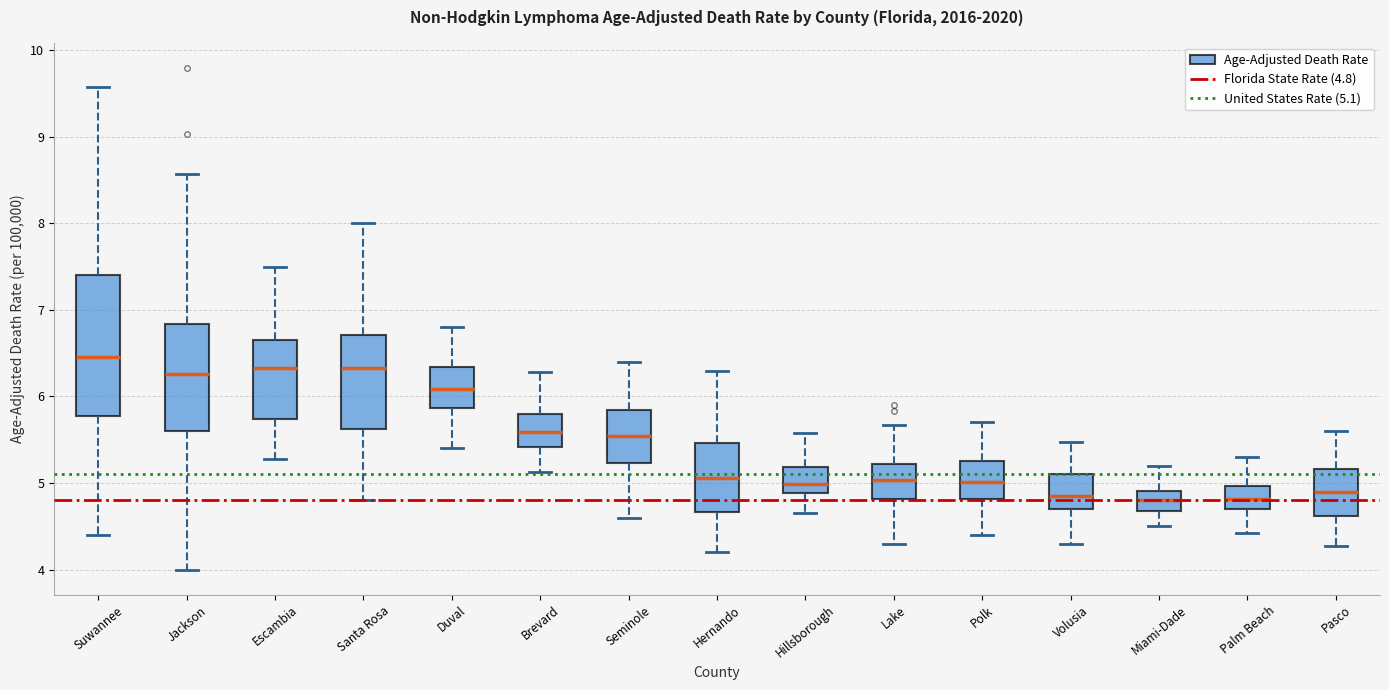

Which box has the highest median line?

Suwannee